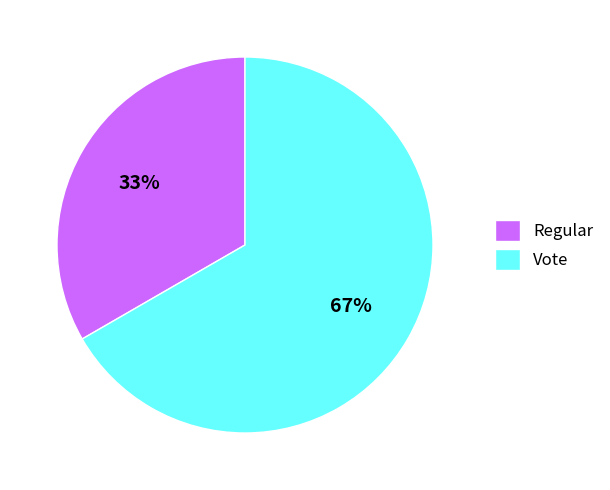

True or false: Vote accounts for 67% of the total.

True